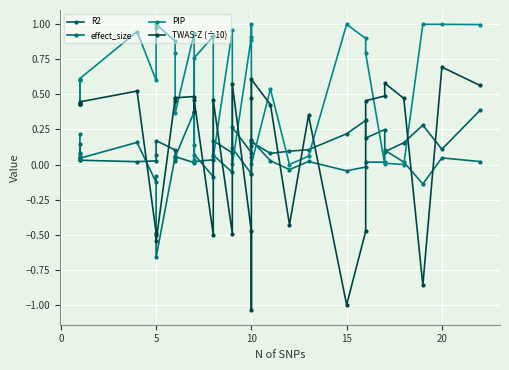

True or false: R2 has more than 2 points higher than both neighbors.

True